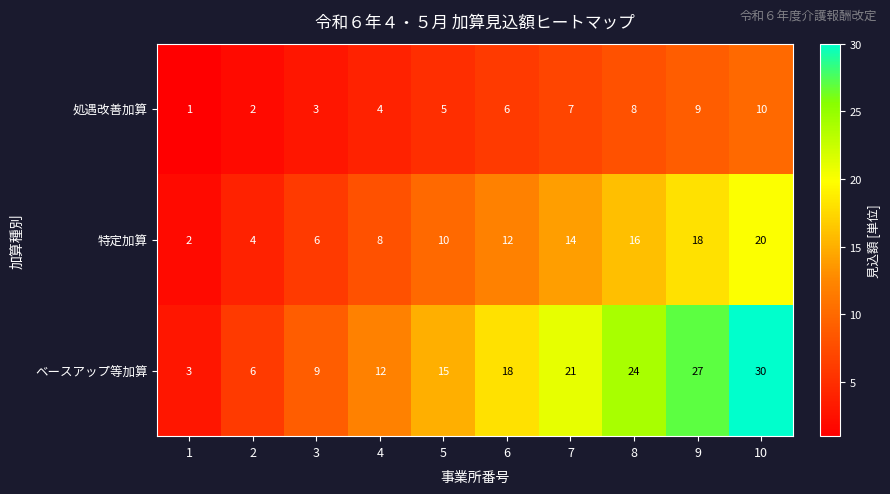

Read the 特定加算 value at 9.

18